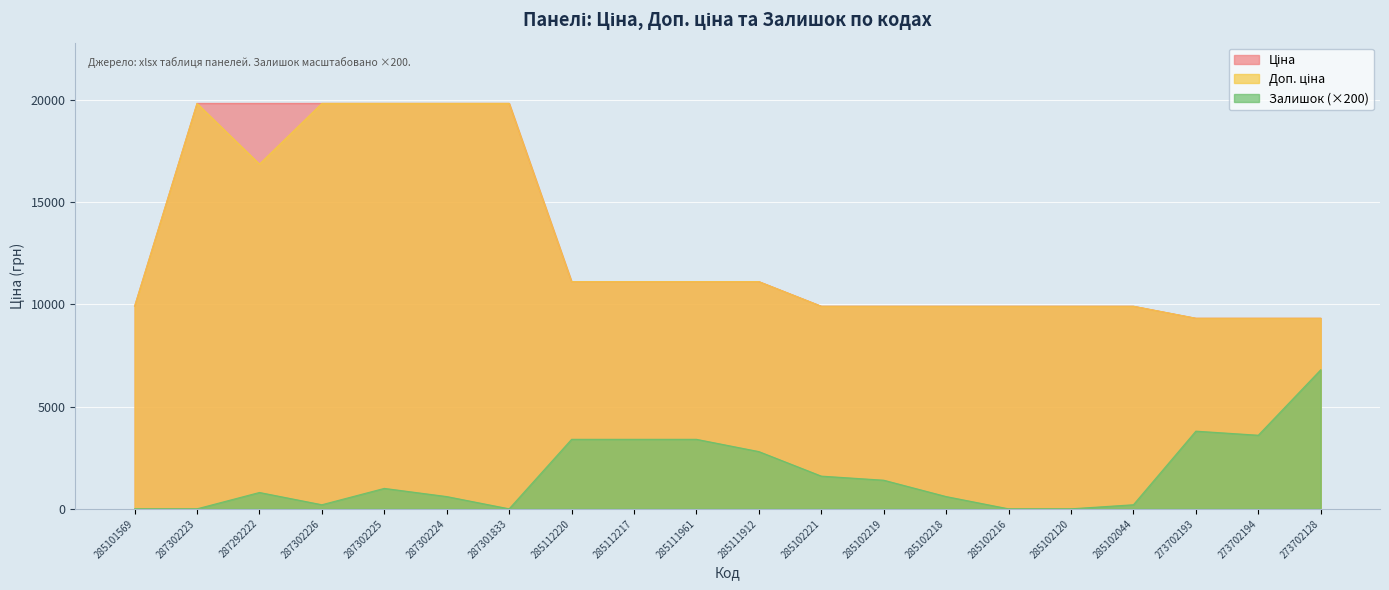

True or false: Залишок and Доп. ціна intersect in this chart.

False